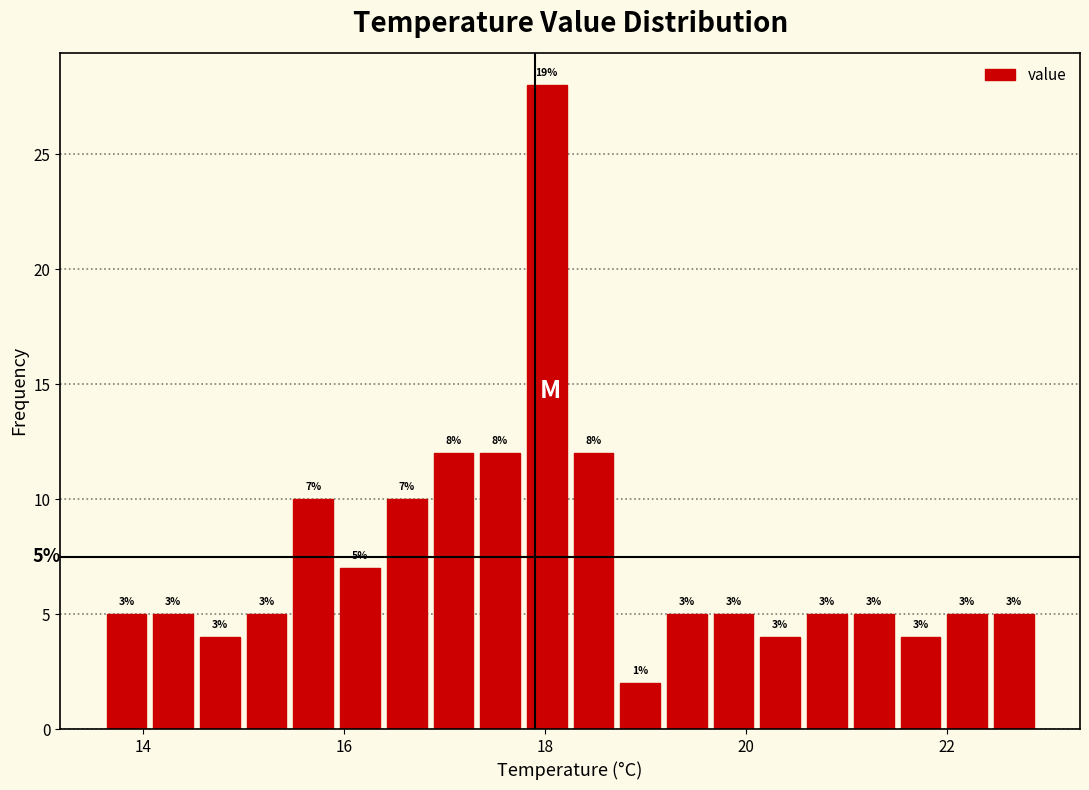

Read against the x-axis, roughly where is the centre of the tallest bar?

18.0